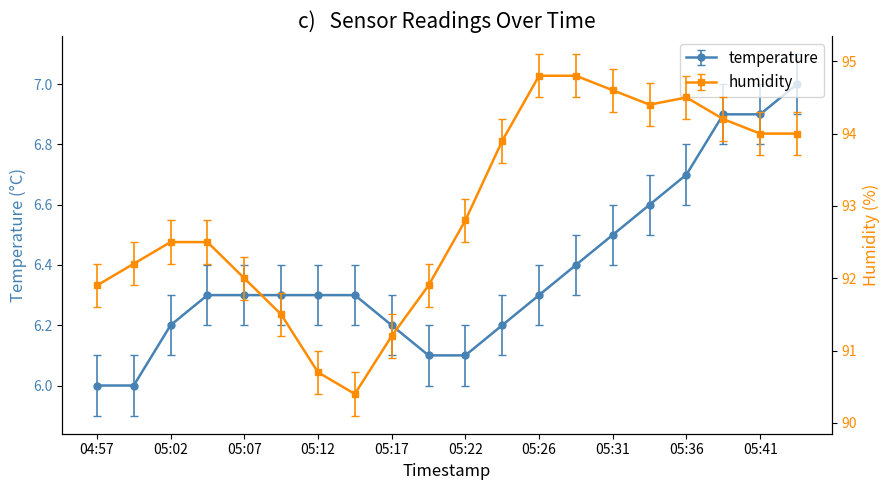

Is the value of humidity at 05:05 greater than the value of temperature at 05:22?

Yes